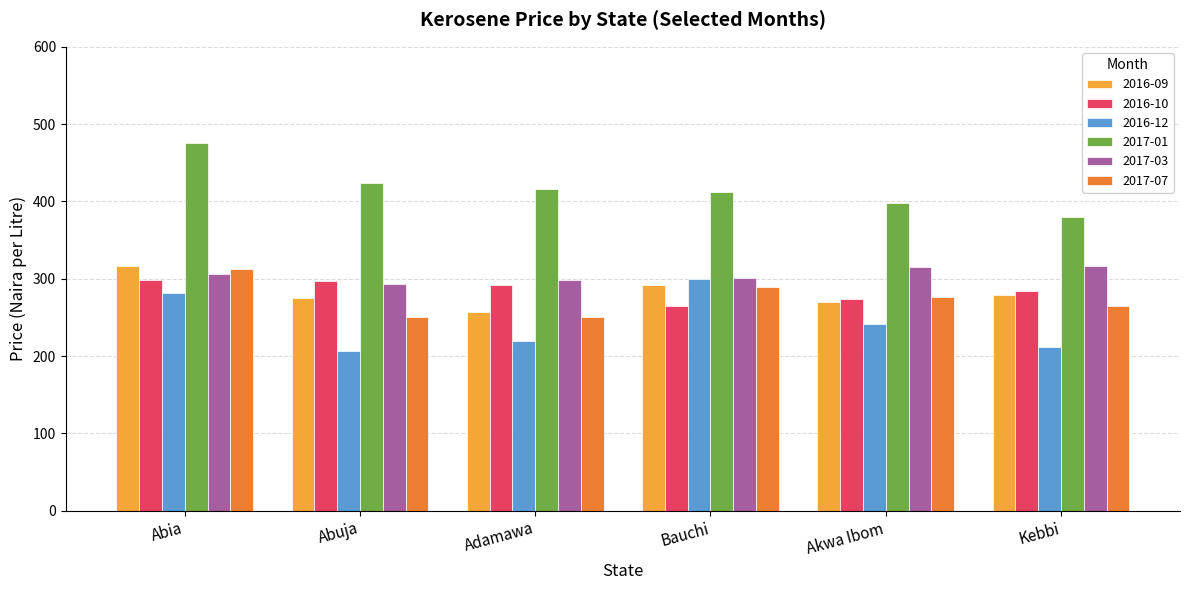

Which series changed the most between Abia and Adamawa?

2017-07